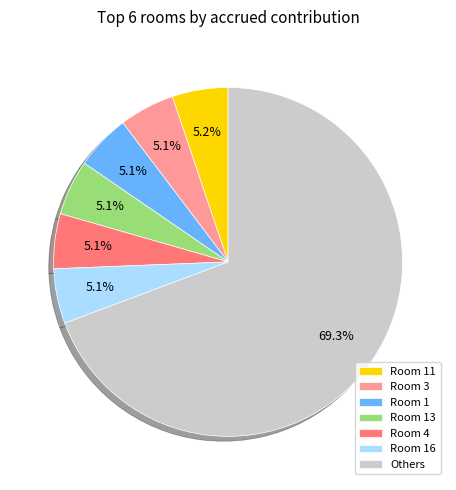

Which category has the biggest portion of the pie?

Others